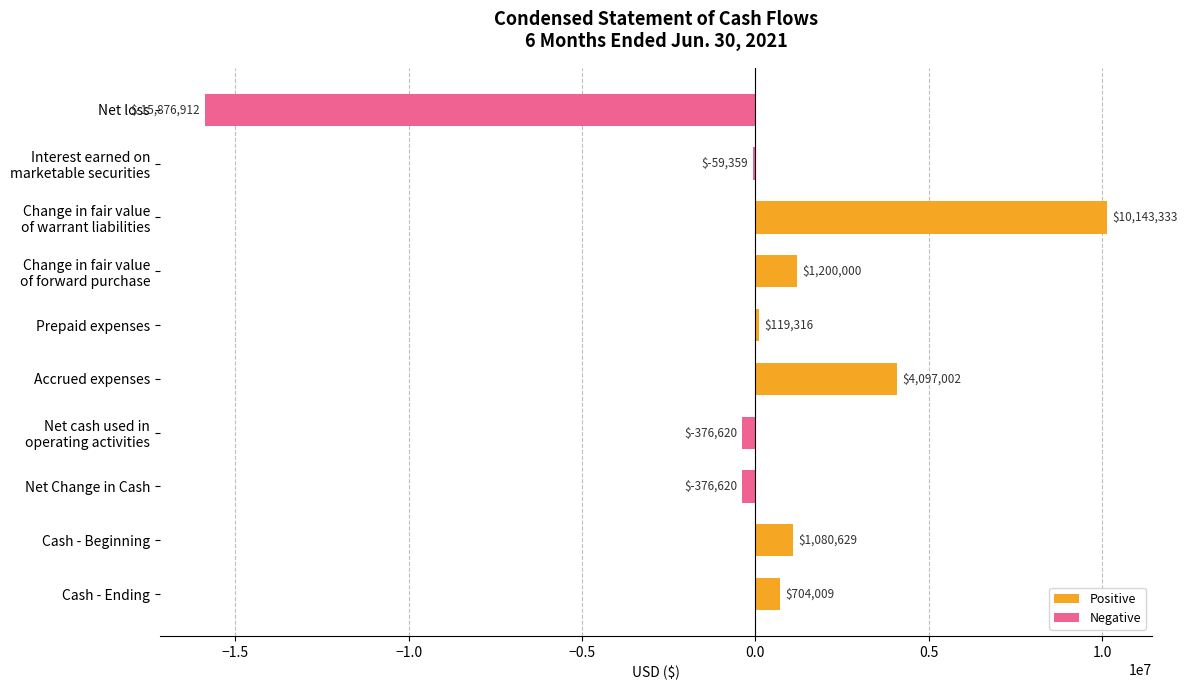

What is the average value?

65478